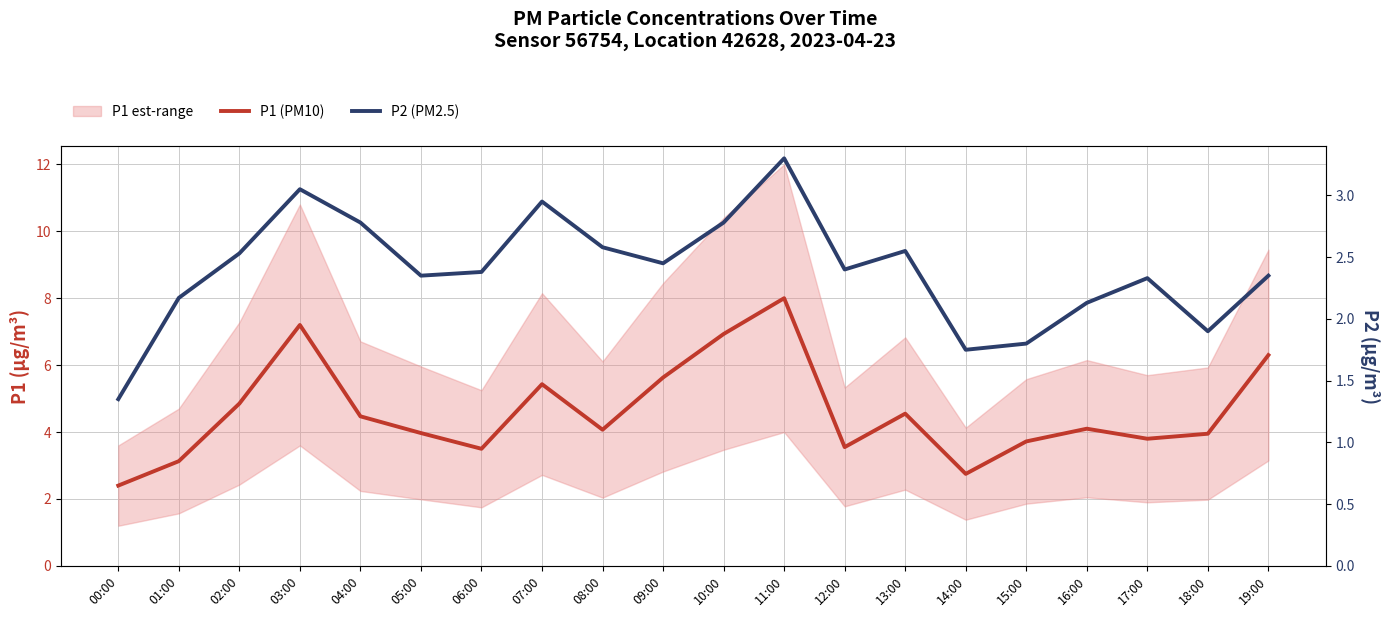

What is the difference between the maximum and minimum values in the P2 (PM2.5) series?

1.9